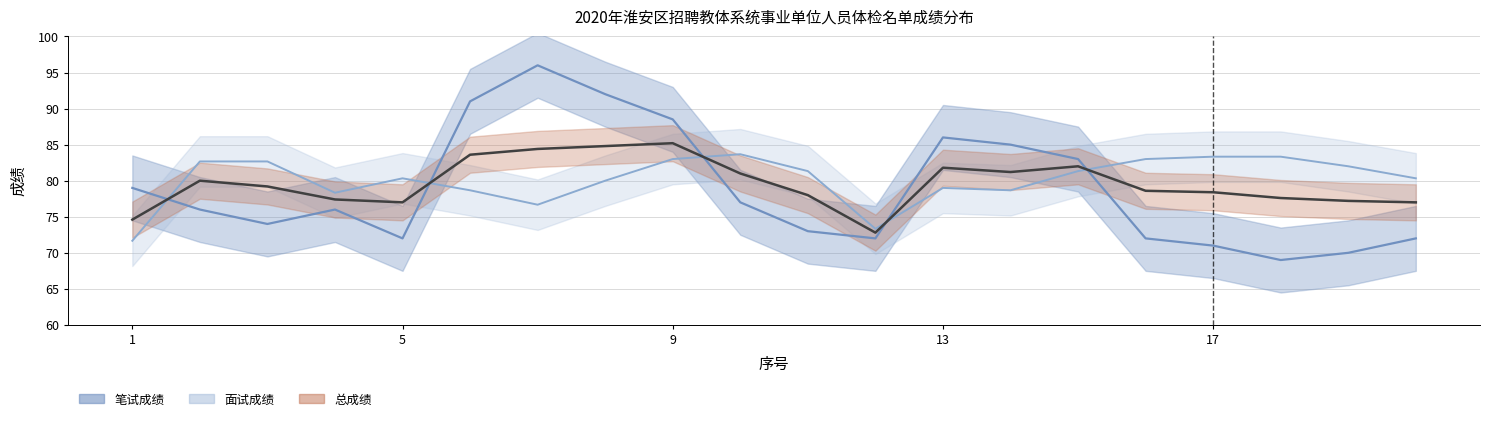

The 面试成绩 series shows 83.3 at 17. True or false?

True